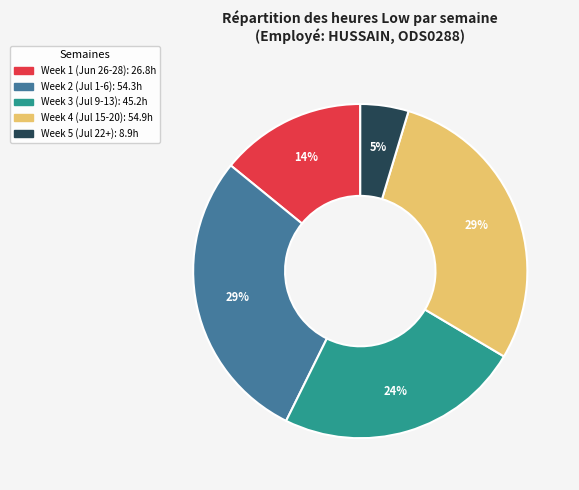

Does any single category account for the majority?

No